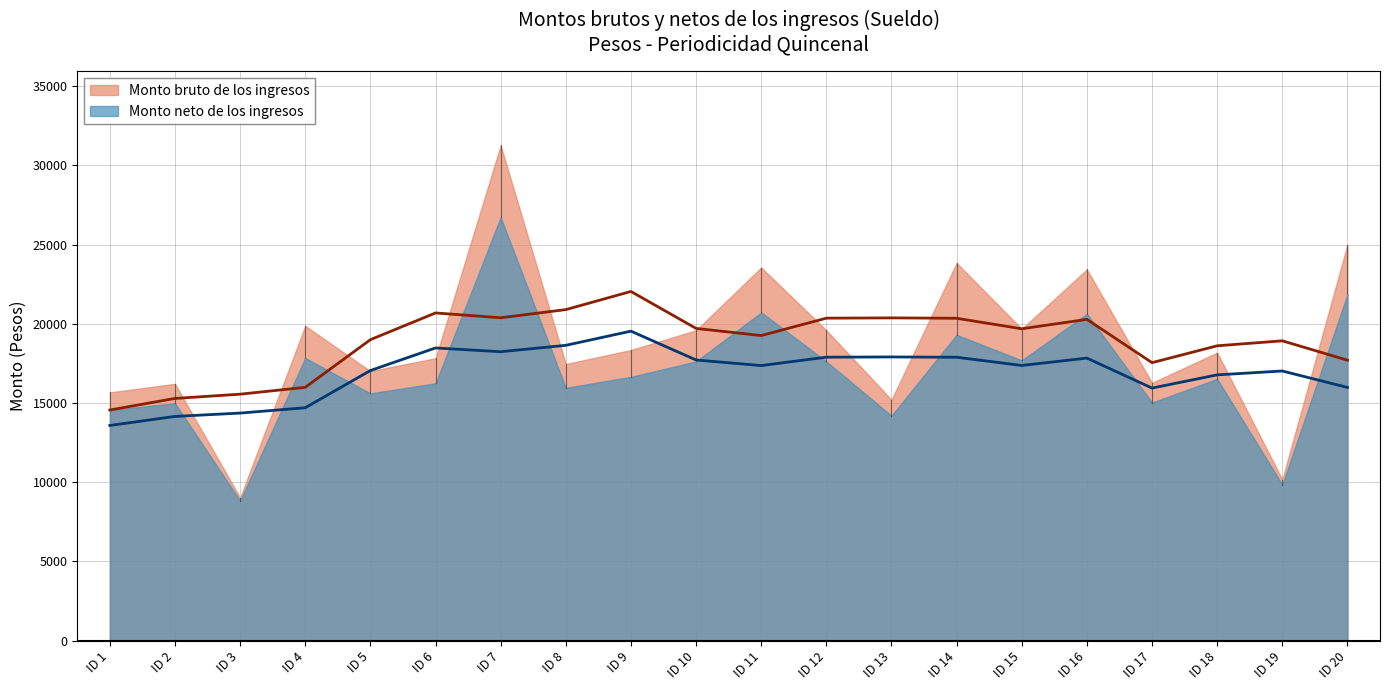

True or false: Monto bruto de los ingresos has a value of 19869.9 at 4.

True